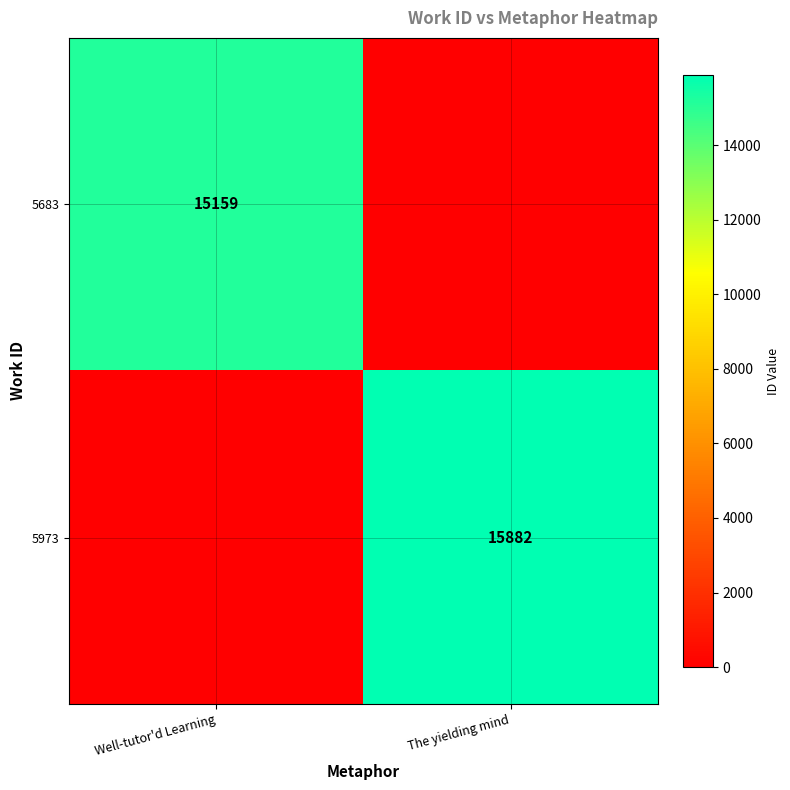

How many data points does each series have?

2